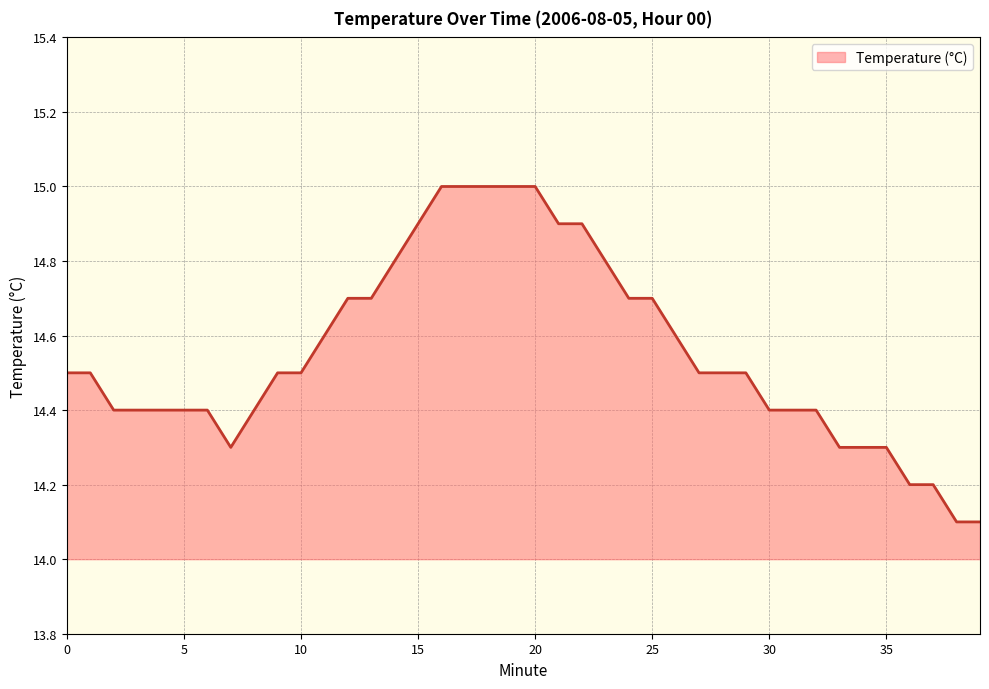

What is the greatest value displayed?

15.0